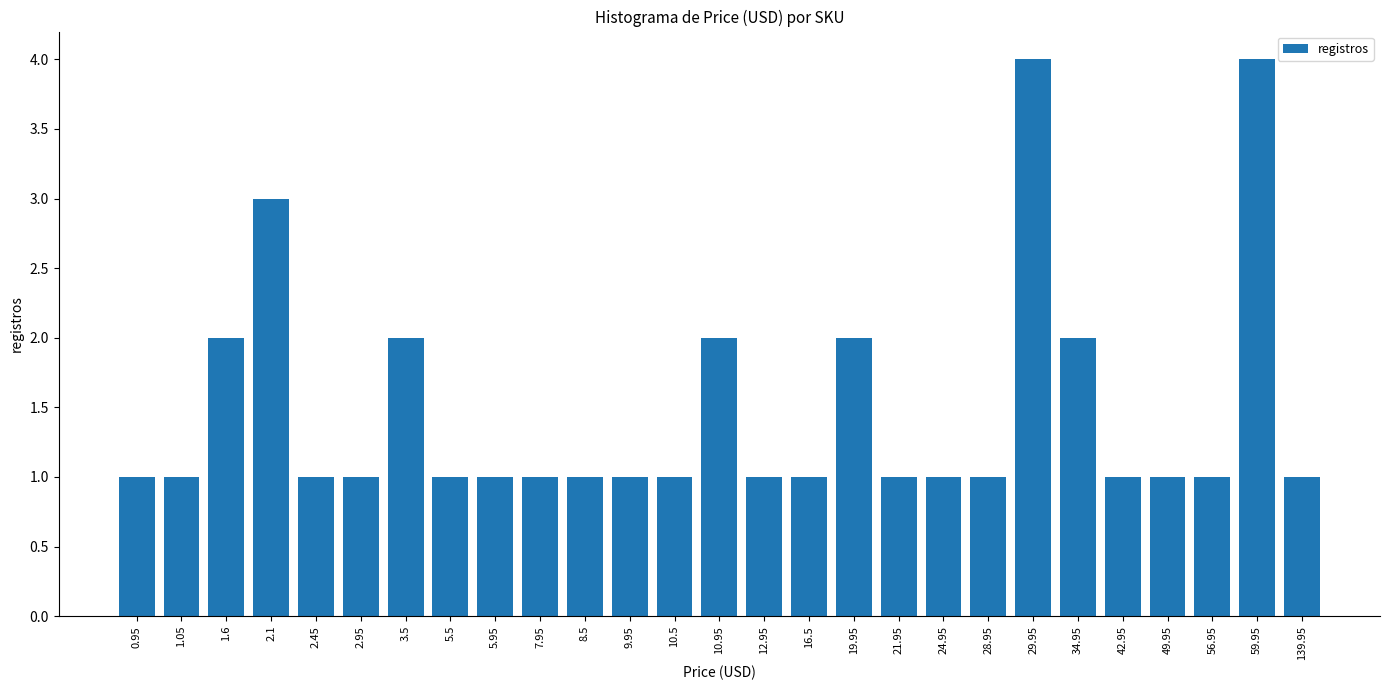

The chart shows a value of 2 at 19.95. True or false?

True